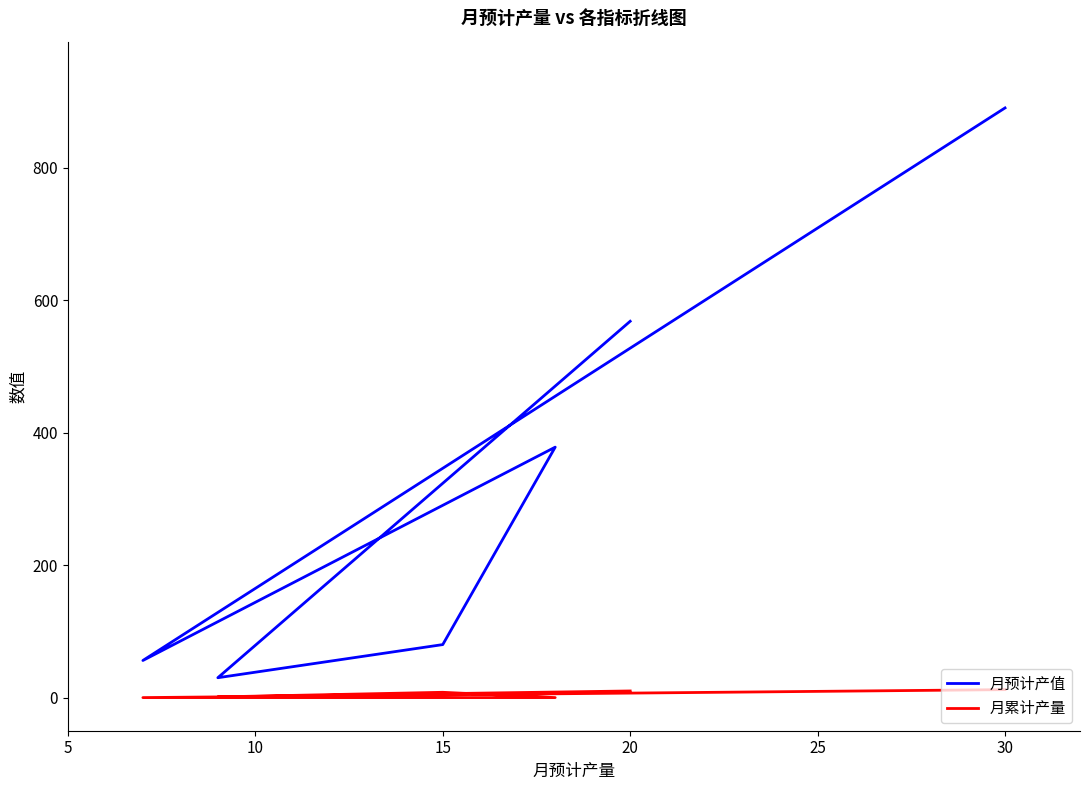

What is the difference between the maximum and minimum values in the 月预计产值 series?

860